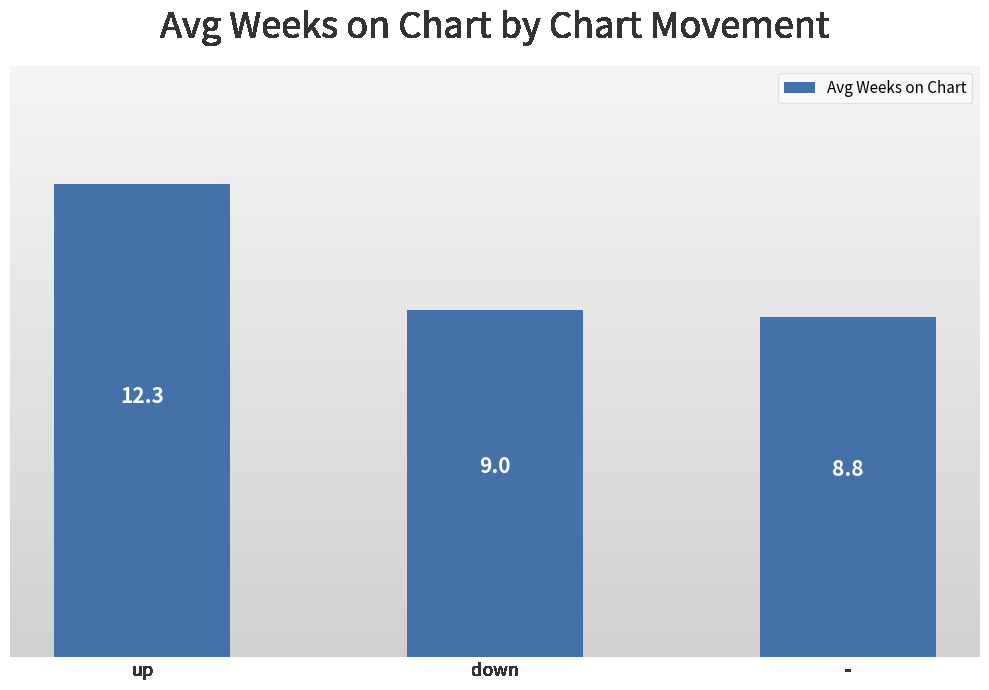

Is it true that the value at up is 12.3?

True